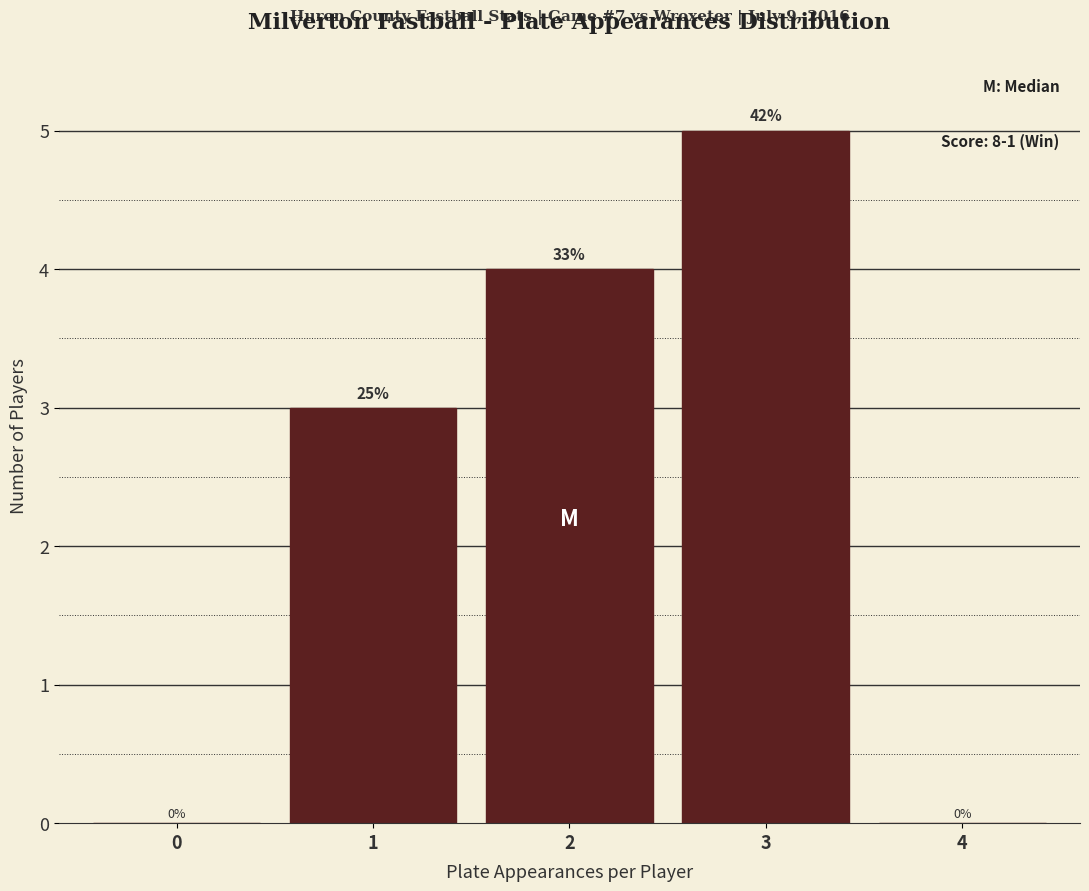

Are the bars horizontal?

No